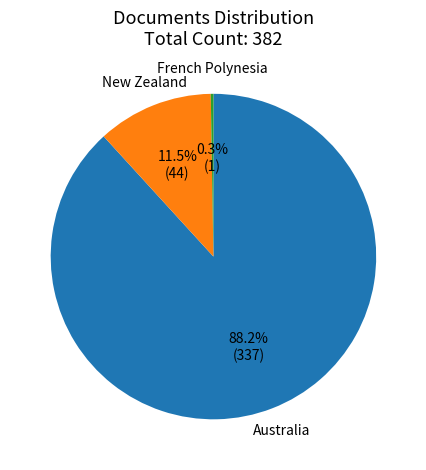

Which slice is the largest?

Australia